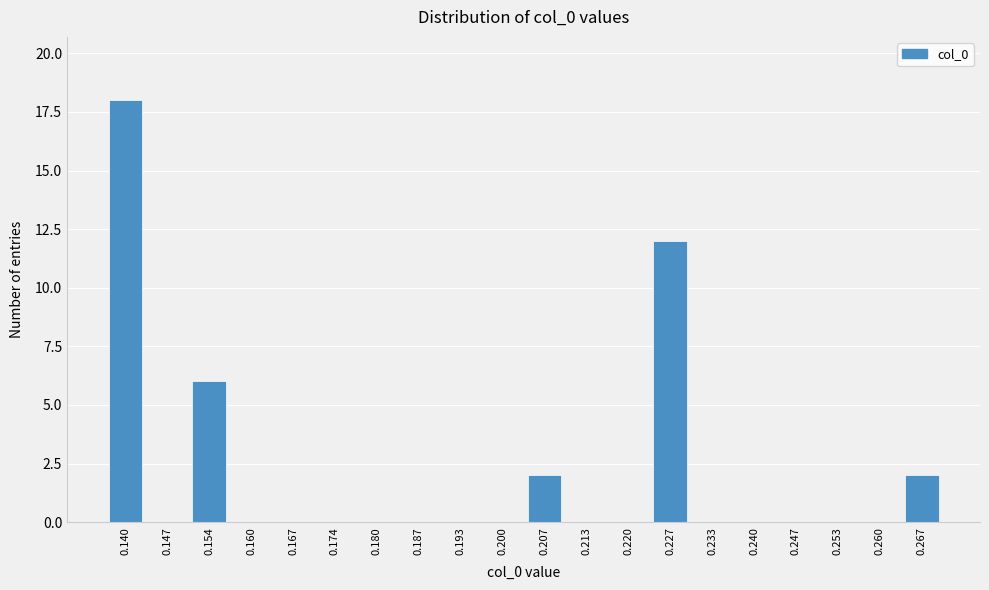

Reading right to left, transcribe all the data shown in this chart.

0.267=2	0.260=0	0.253=0	0.247=0	0.240=0	0.233=0	0.227=12	0.220=0	0.213=0	0.207=2	0.200=0	0.193=0	0.187=0	0.180=0	0.174=0	0.167=0	0.160=0	0.154=6	0.147=0	0.140=18